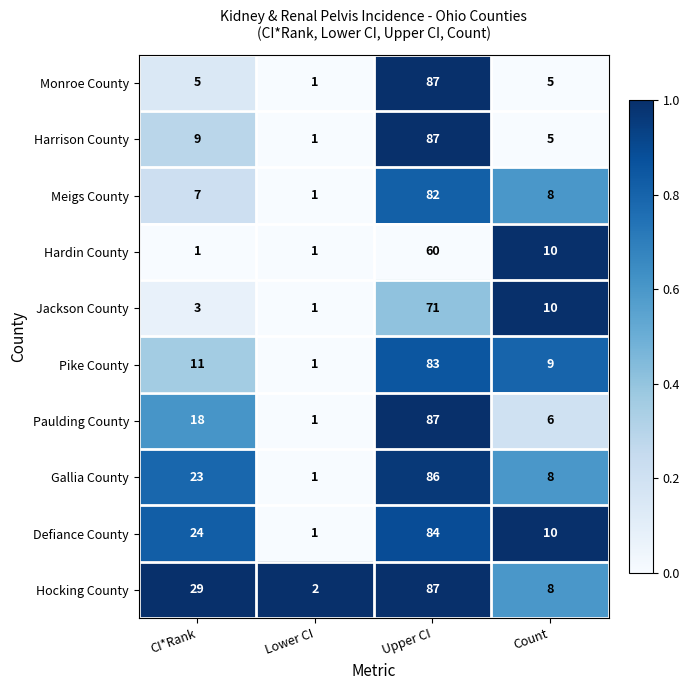

Where is Defiance County nearest to the value 42?

CI*Rank